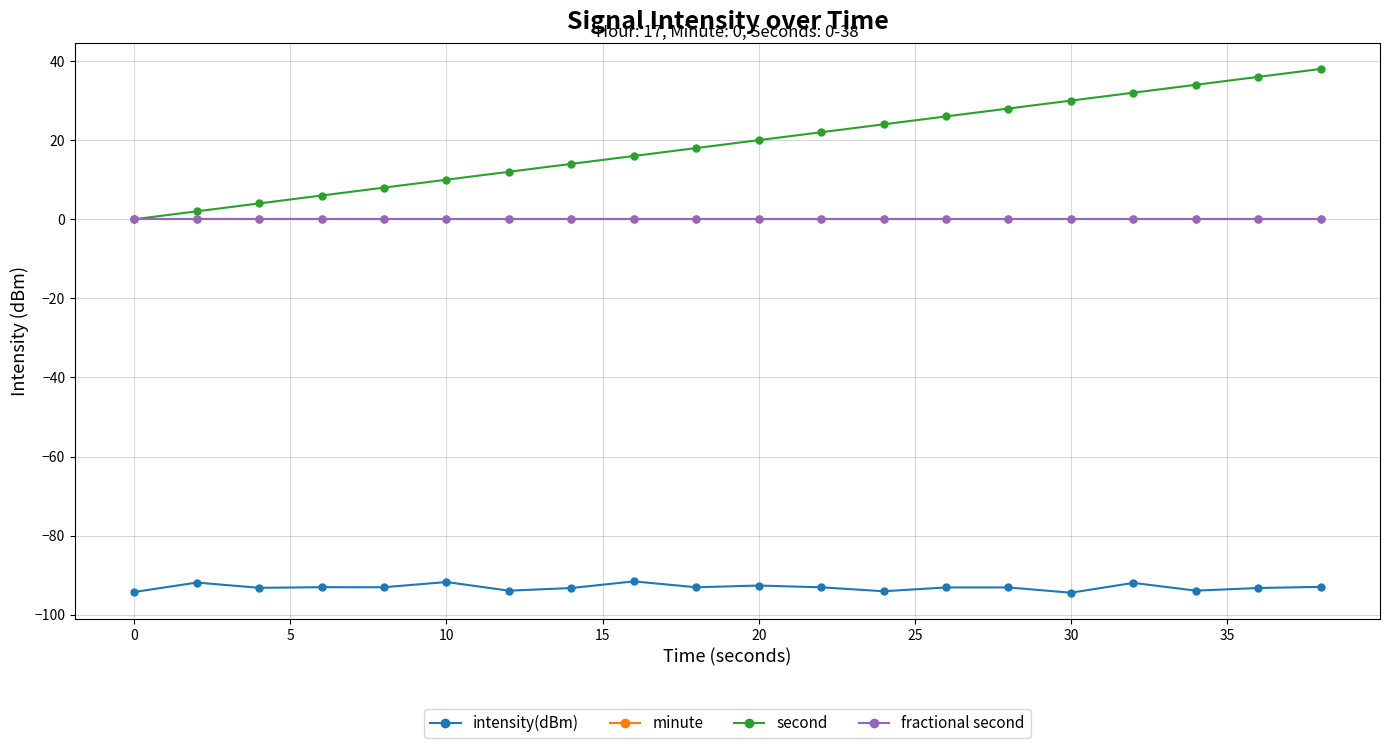

How many values in the intensity(dBm) series exceed -93?

6